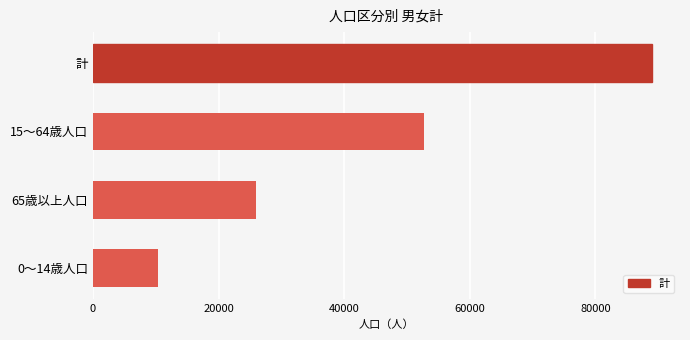

List the labels in order of value, smallest first.

0～14歳人口, 65歳以上人口, 15～64歳人口, 計